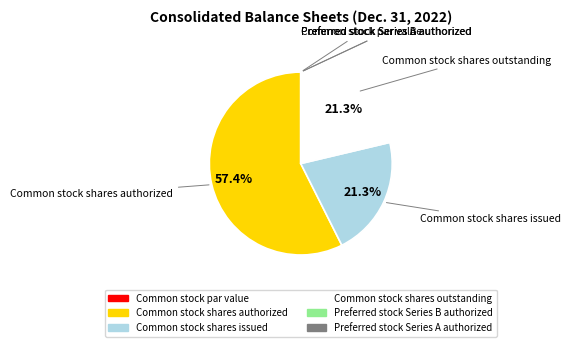

Which category has the biggest portion of the pie?

Common stock shares authorized